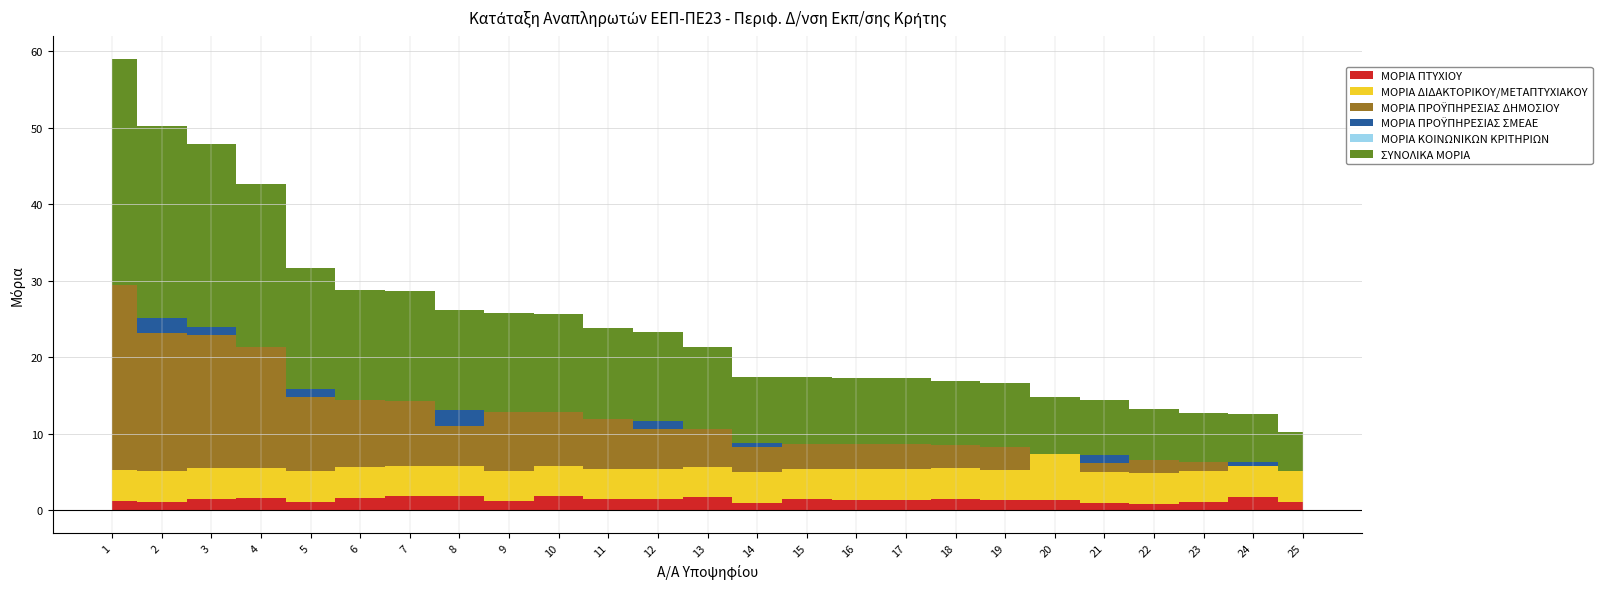

Which has a higher value, 6 or 19?

6